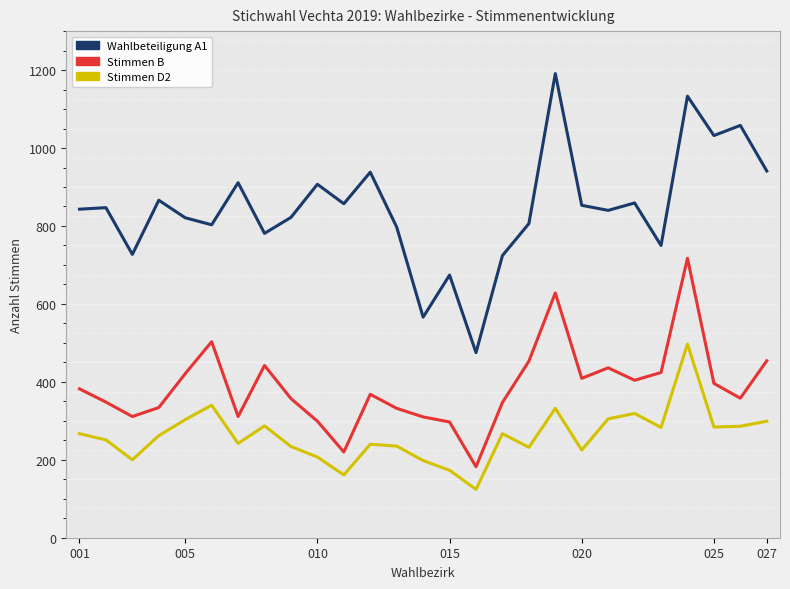

What is the minimum value for Stimmen D2?

124